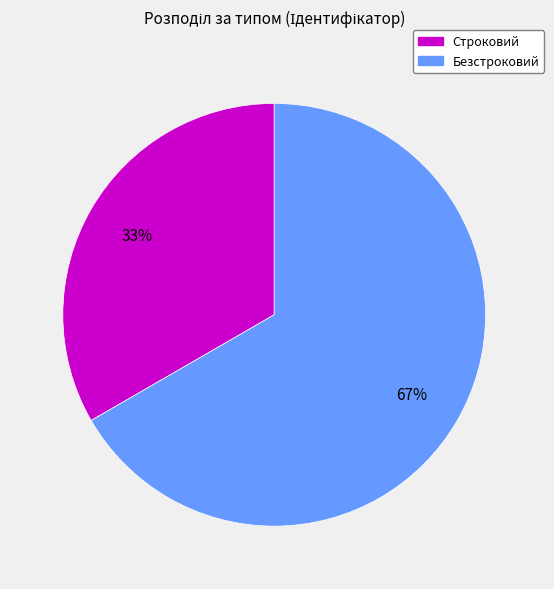

What is the largest slice in the pie chart?

Безстроковий